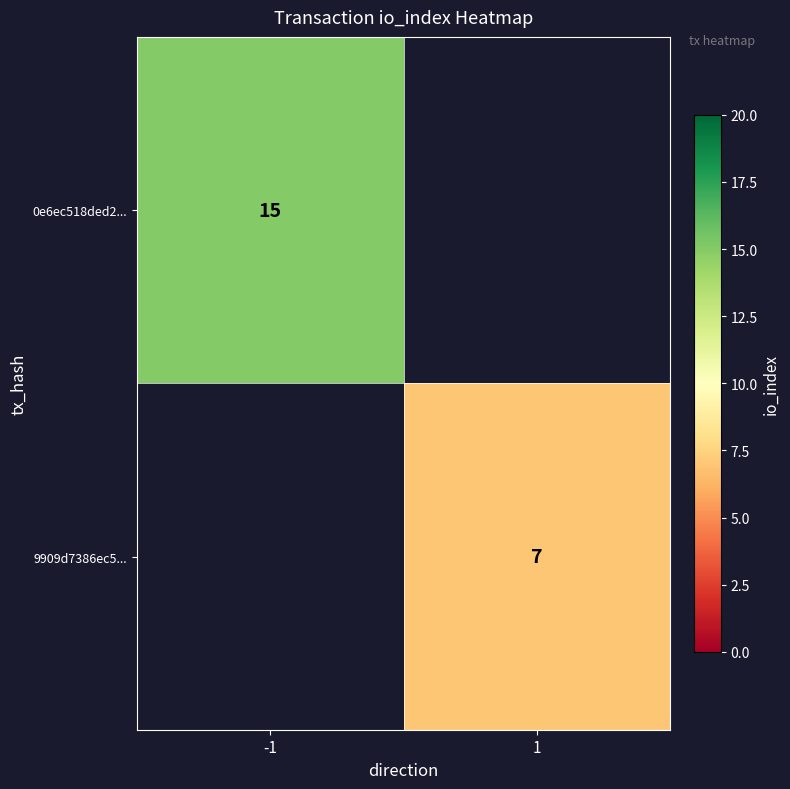

The value of 0e6ec518ded2... at -1 is 24. True or false?

False